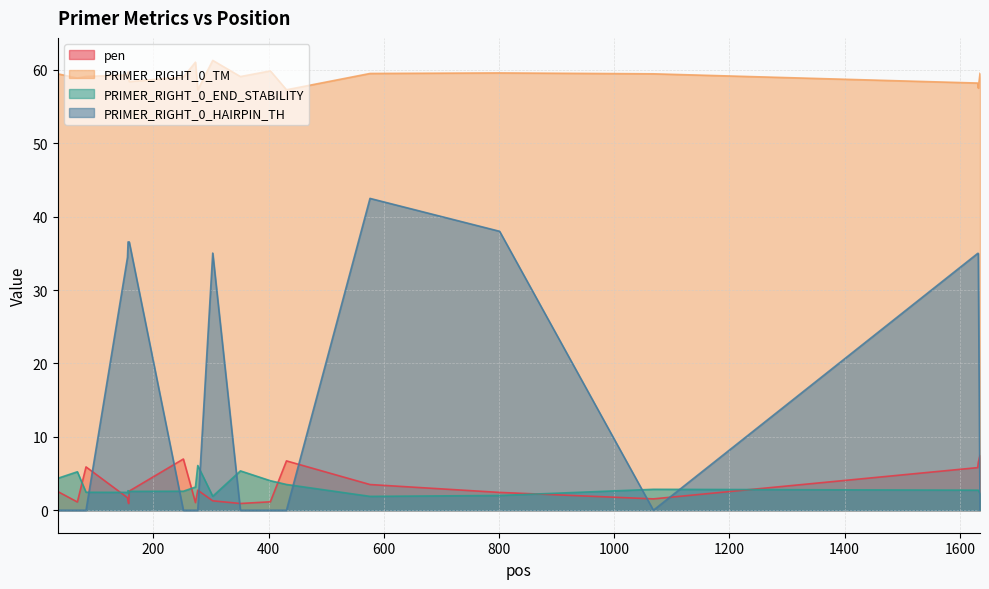

True or false: pen has a value of 4.6 at 277.

False